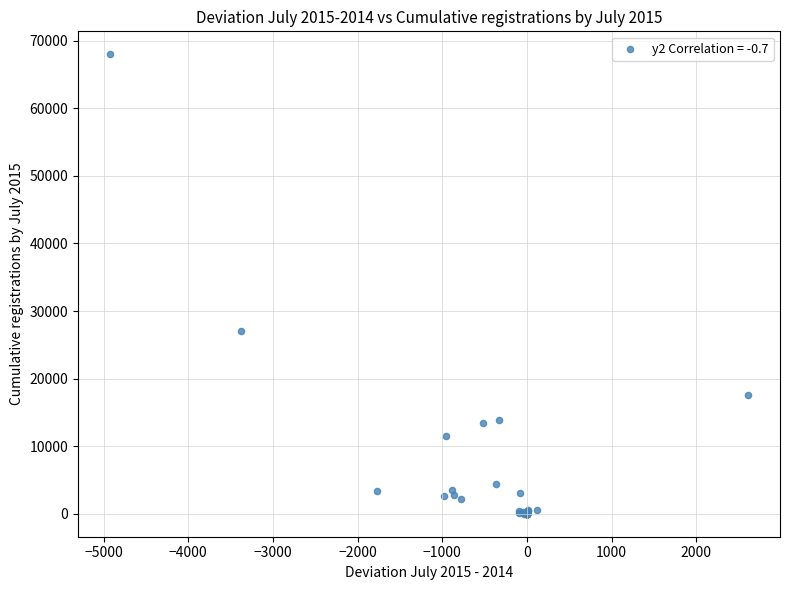

What Y value in the scatter plot is closest to 33998?

27057